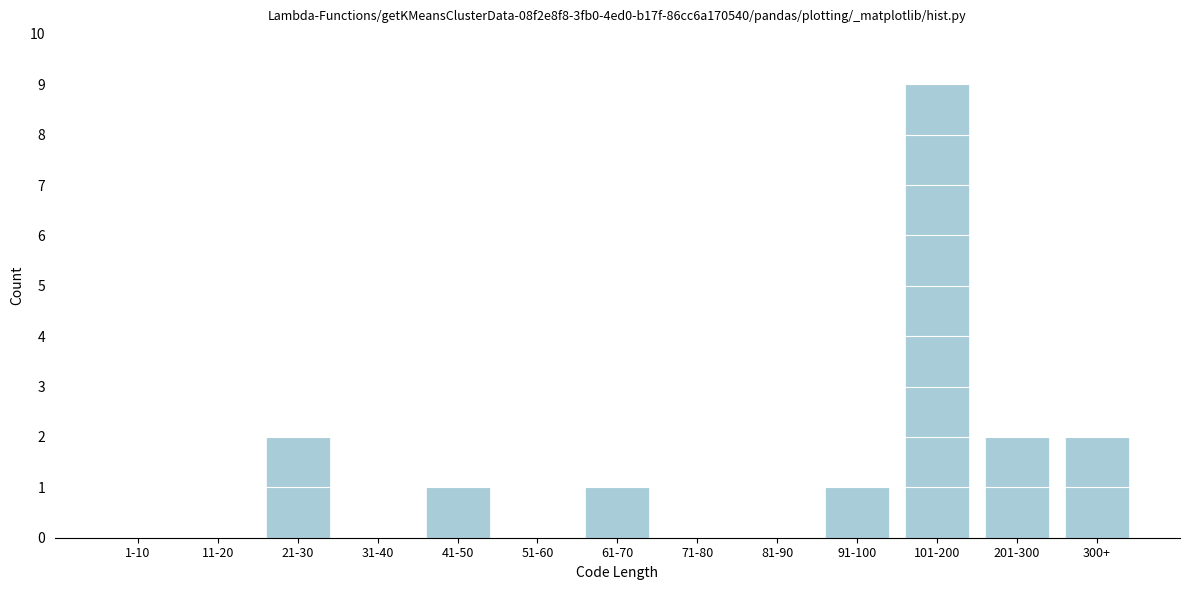

Reading left to right, transcribe all the data shown in this chart.

1-10=0	11-20=0	21-30=2	31-40=0	41-50=1	51-60=0	61-70=1	71-80=0	81-90=0	91-100=1	101-200=9	201-300=2	300+=2